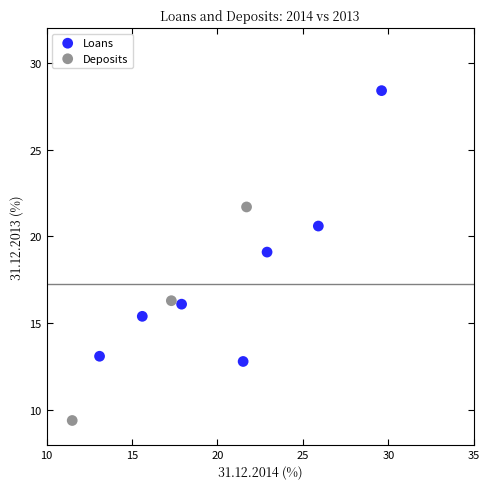

Which series reaches the maximum Y coordinate?

Loans